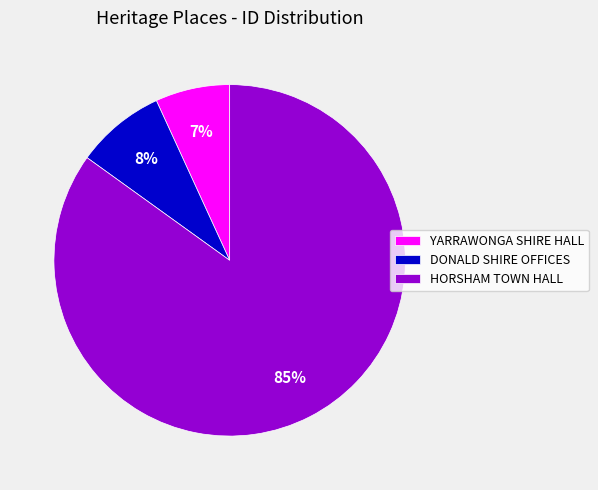

How many segments does this pie chart have?

3